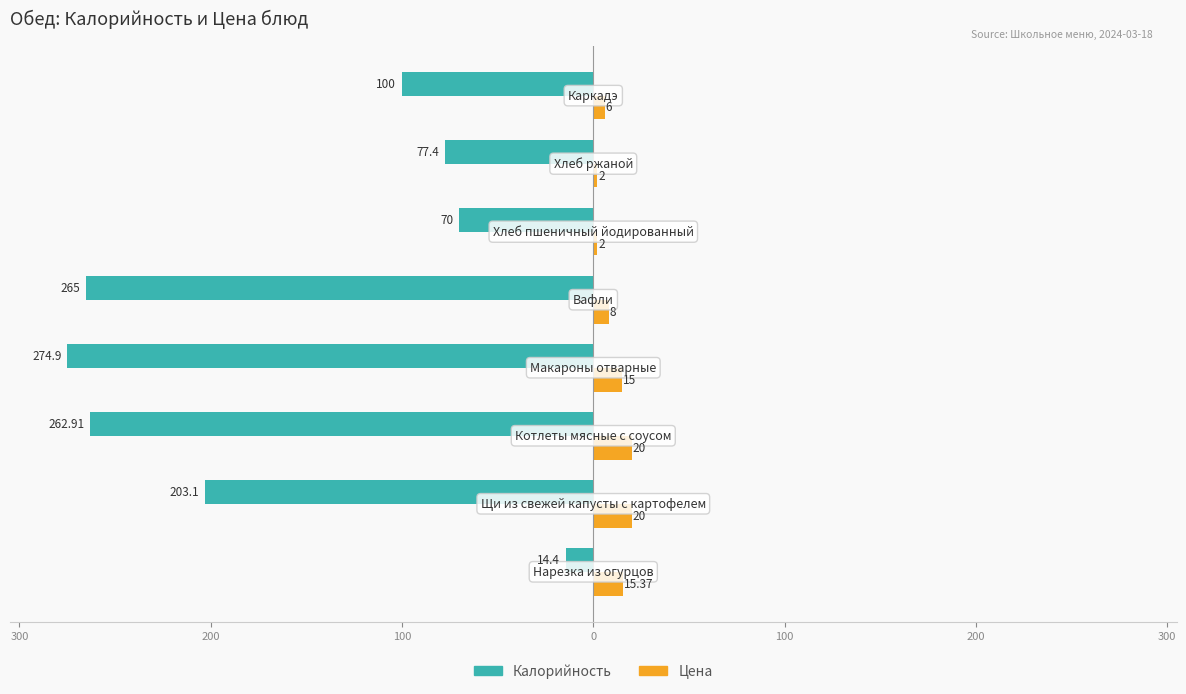

Reading right to left, extract all data points from this chart.

Калорийность: -100.0	-77.4	-70.0	-265.0	-274.9	-262.9	-203.1	-14.4
Цена: 6.0	2.0	2.0	8.0	15.0	20.0	20.0	15.4